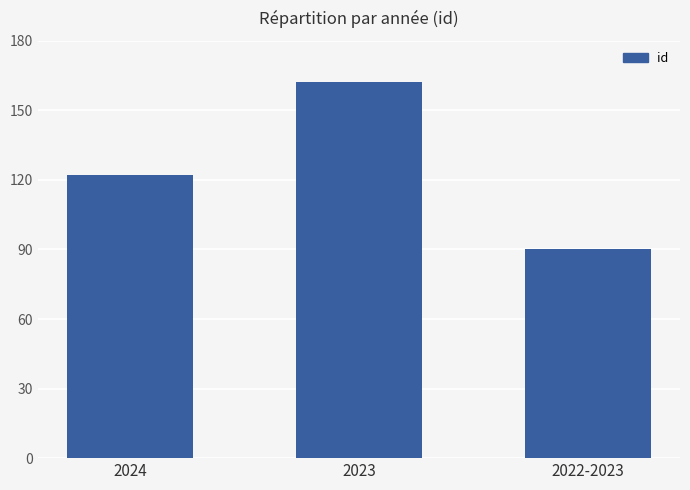

What is the sum of all values?

374